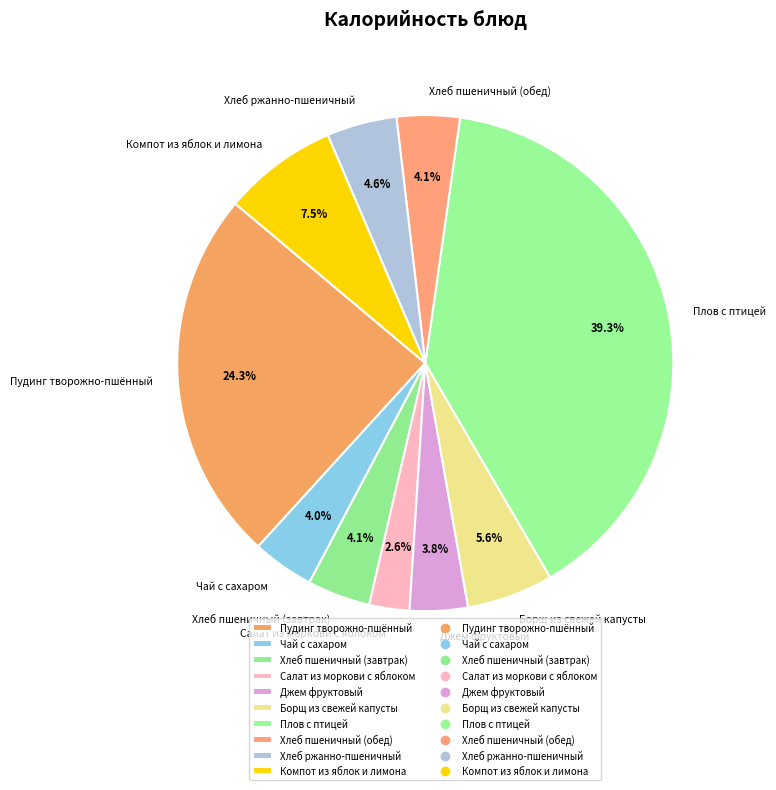

How many slices are in this pie chart?

10